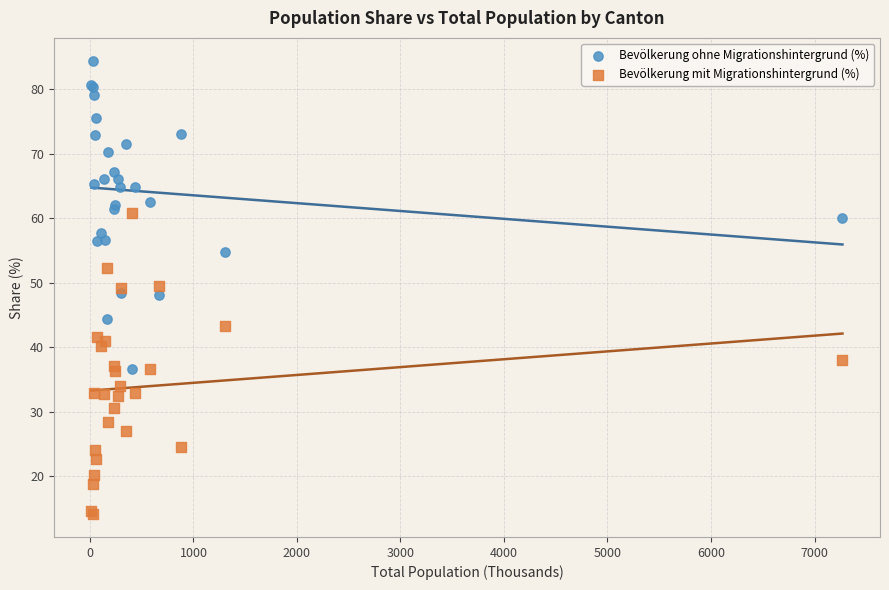

Which series contains the lowest Y value?

Bevölkerung mit Migrationshintergrund (%)